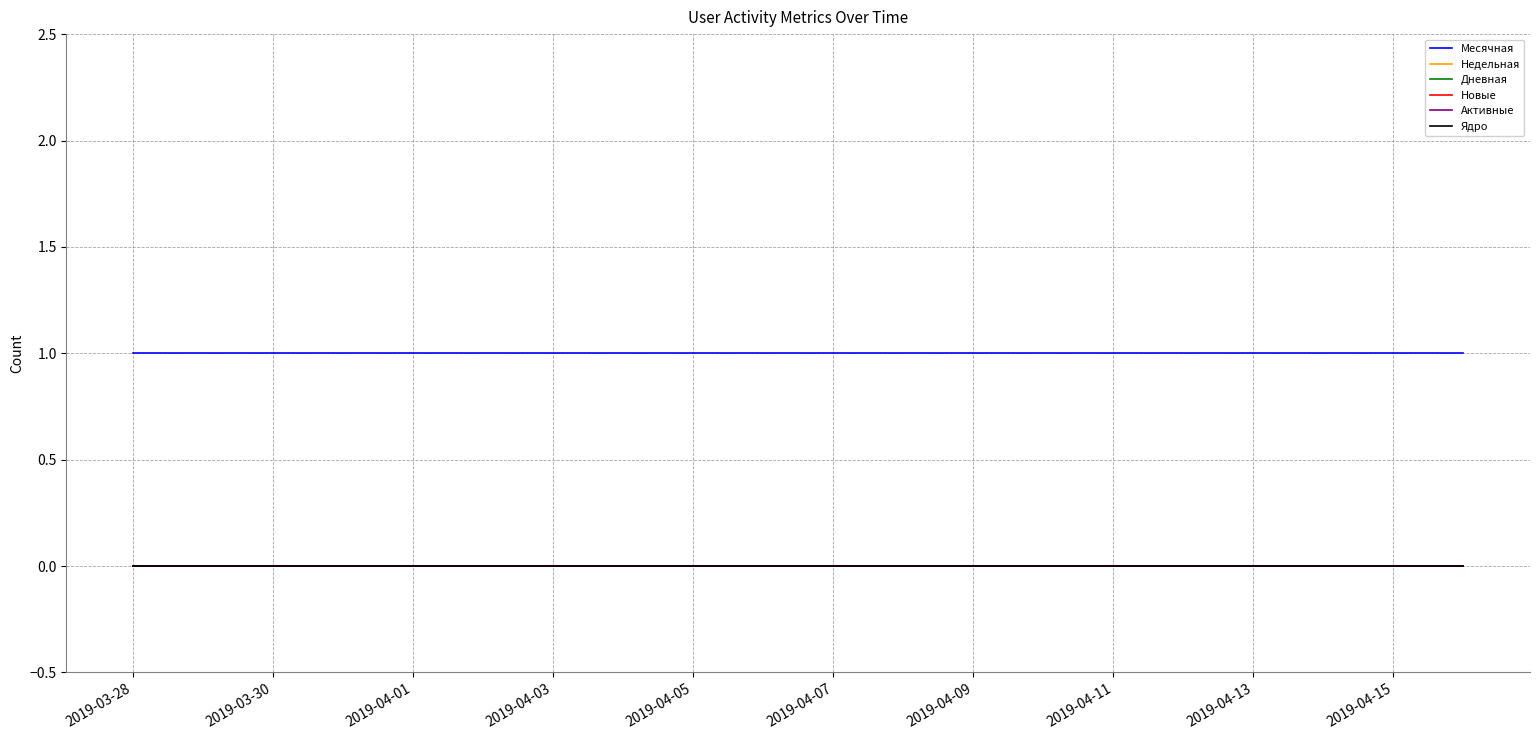

Is this an area chart (filled region under the line)?

No